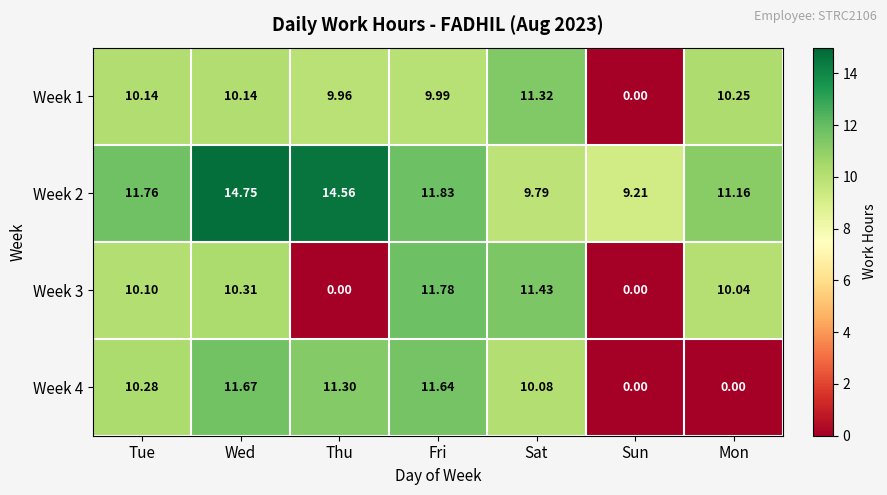

At which label is Week 2 closest to 11?

Mon